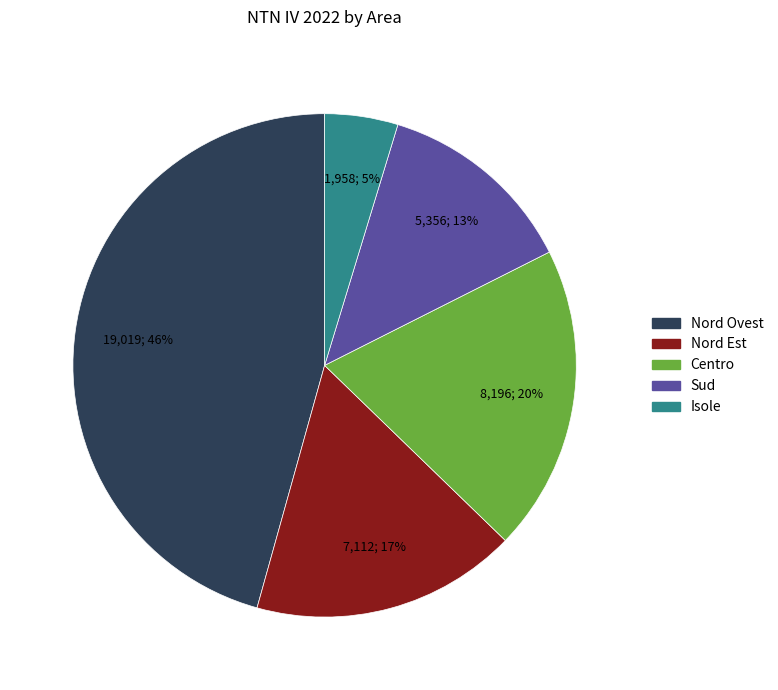

Is there any slice that represents more than half of the pie?

No